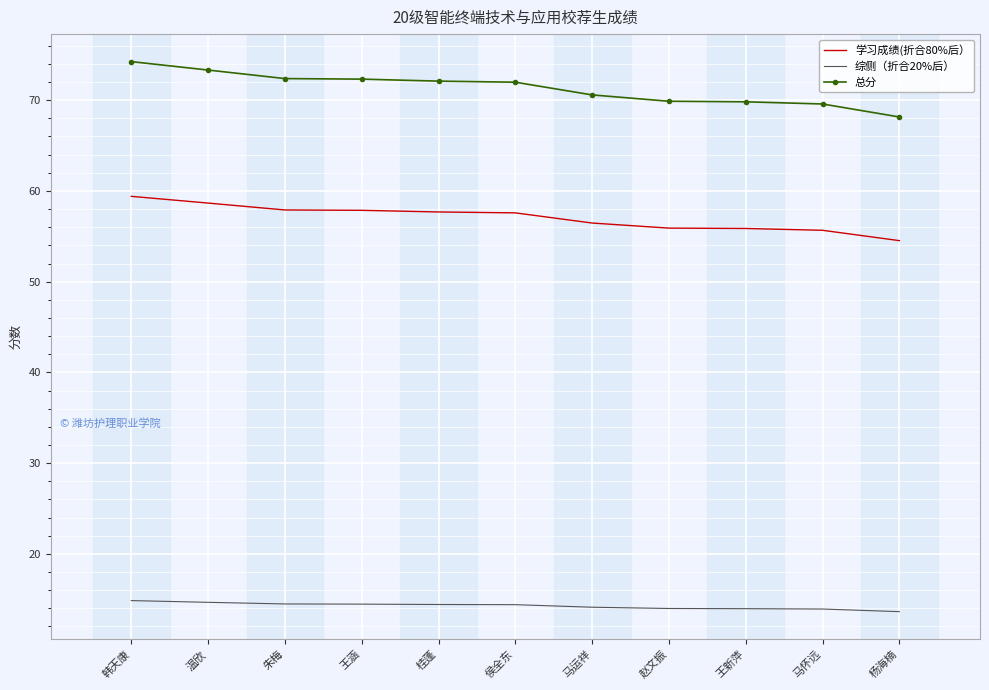

What is the minimum value for 学习成绩(折合80%后）?

54.5